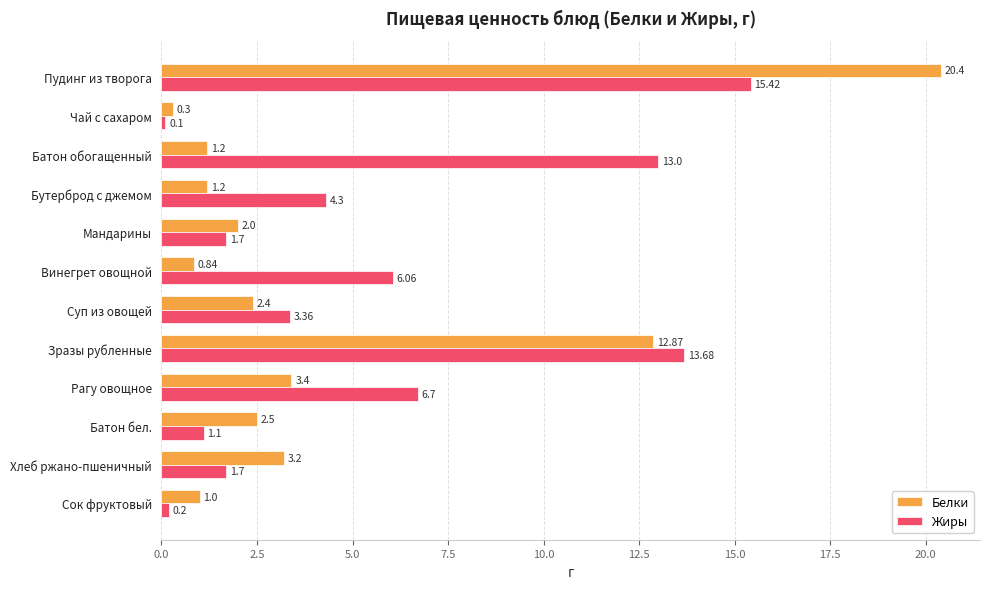

List the series in order of their overall mean, lowest first.

Белки, Жиры